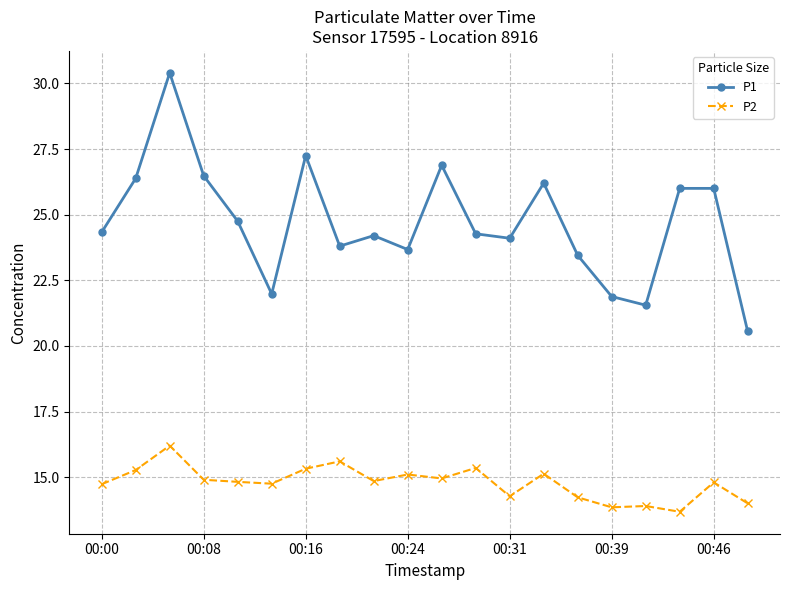

At how many categories does at least one series exceed 29?

1